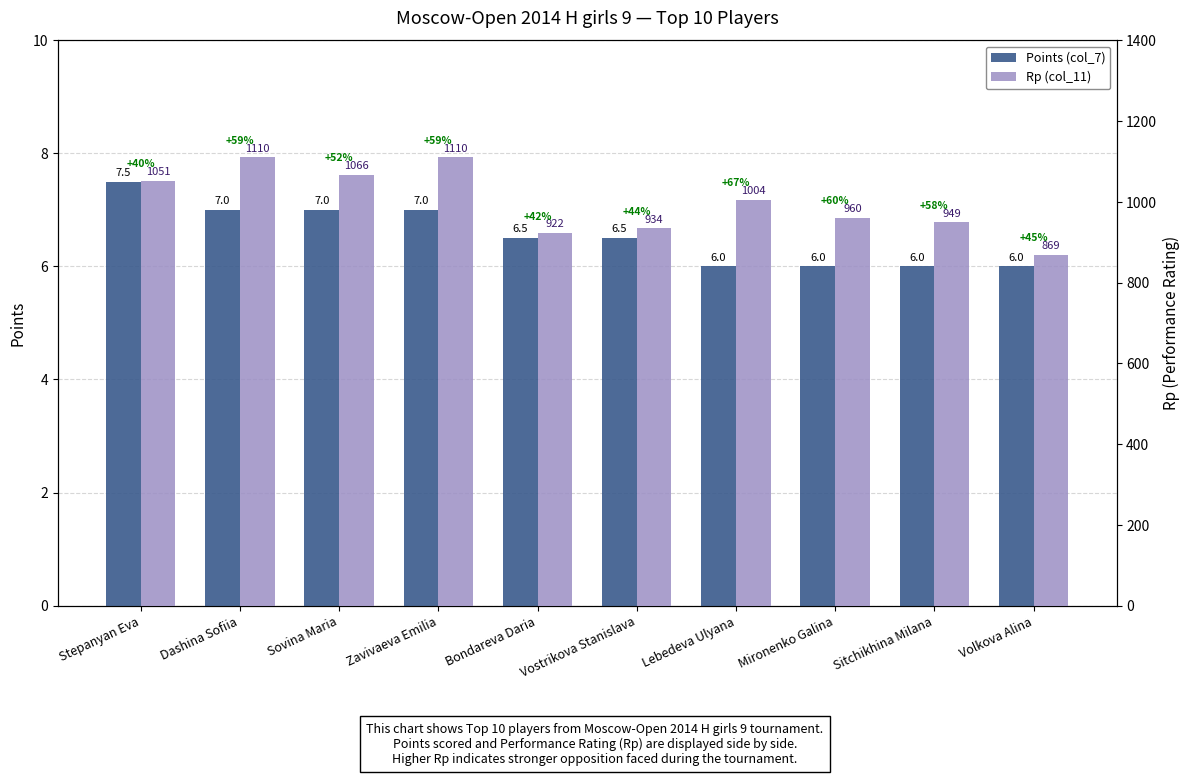

Is the value of Points (col_7) at Volkova Alina greater than the value of Rp (col_11) at Vostrikova Stanislava?

No